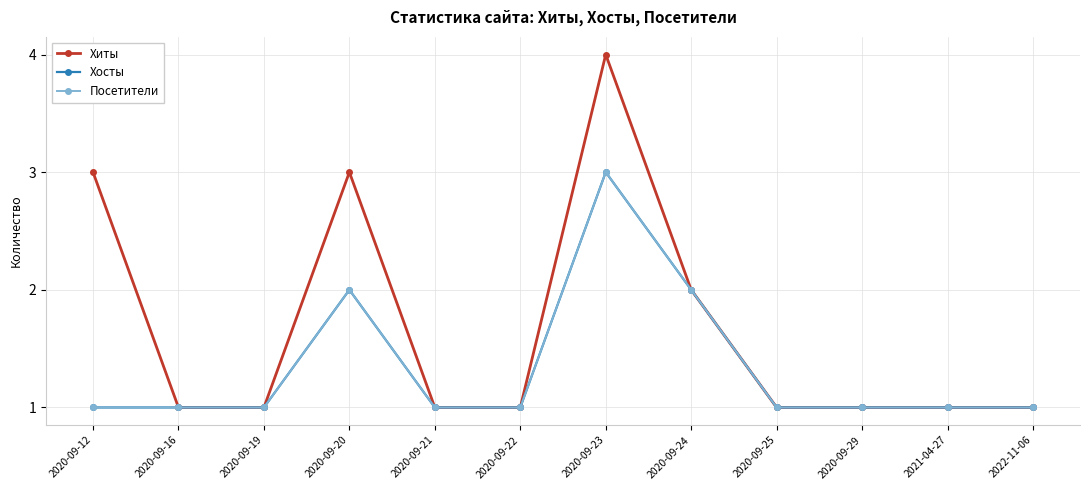

Which series has the largest range (max minus min)?

Хиты